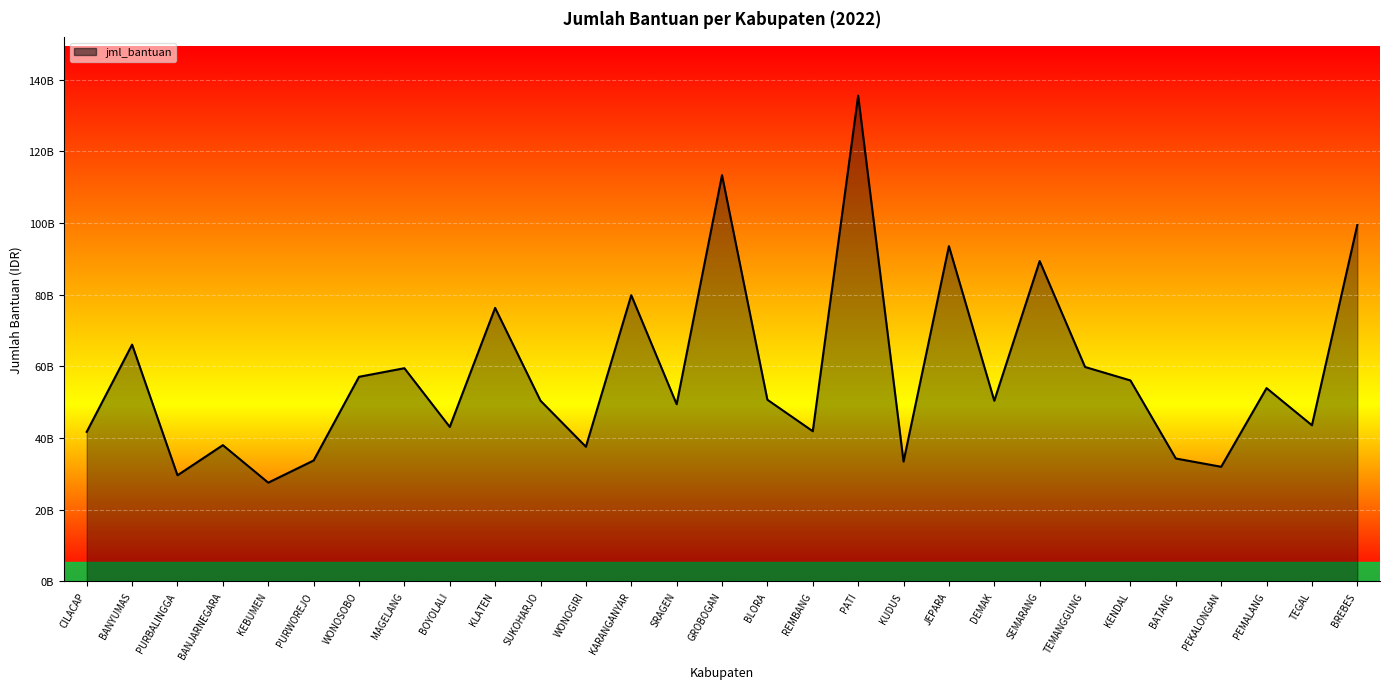

What position from the left is SUKOHARJO?

11